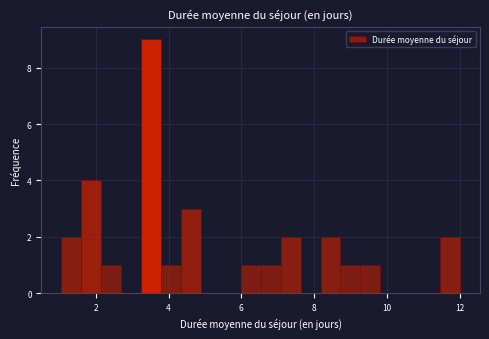

Read against the x-axis, roughly where is the centre of the tallest bar?

3.6